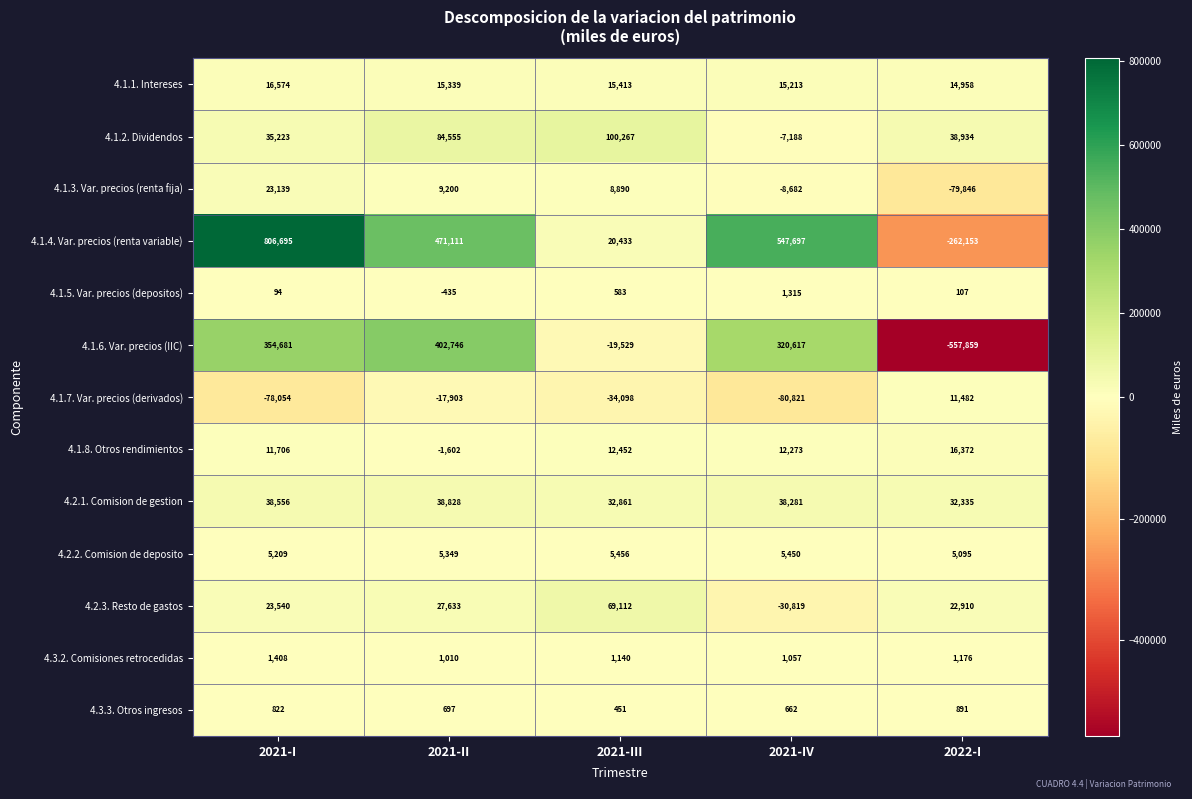

Which series has the widest spread of values?

4.1.4. Var. precios (renta variable)